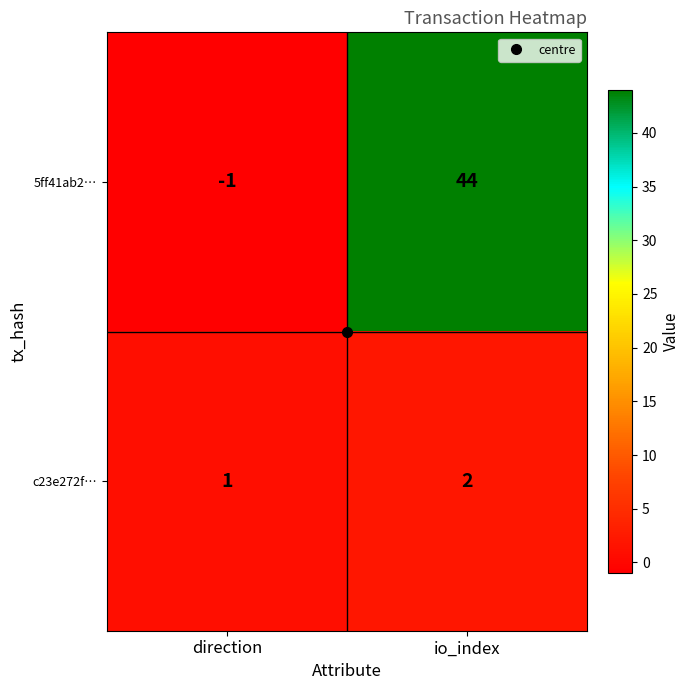

At how many categories does at least one series exceed 38?

1